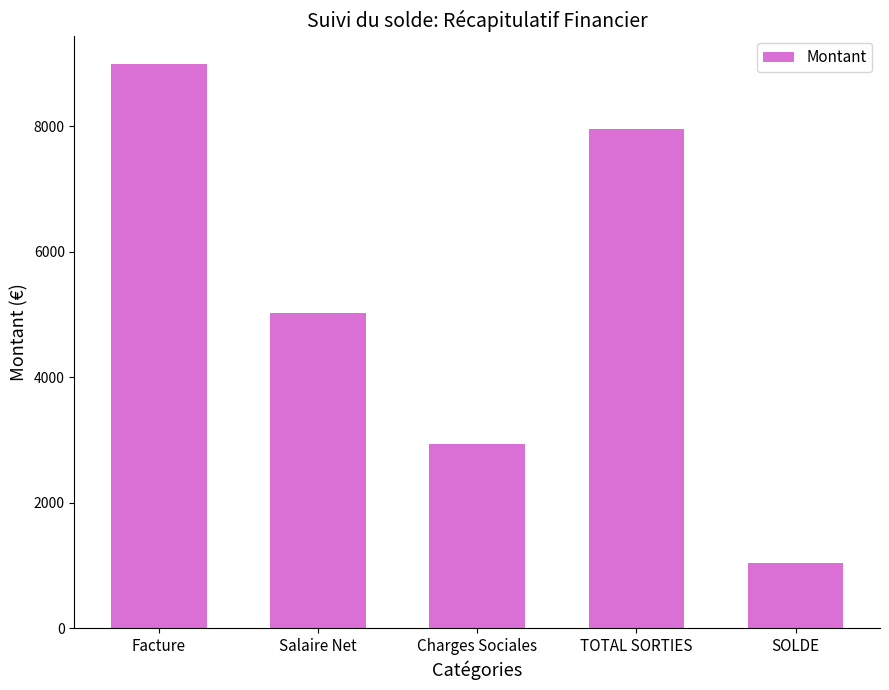

The value at Facture is 8996.2. True or false?

True